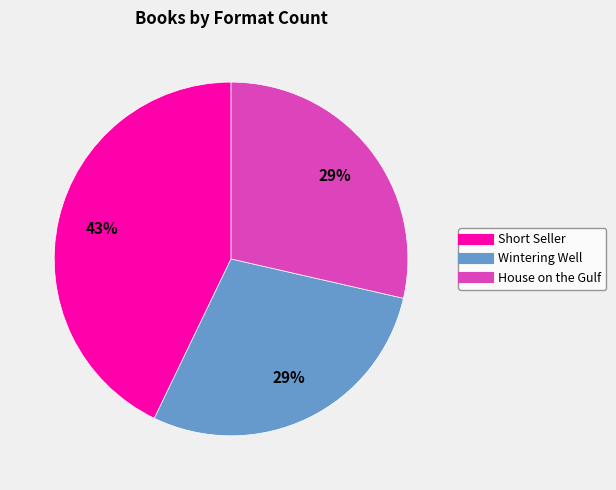

Which category has the biggest portion of the pie?

Short Seller